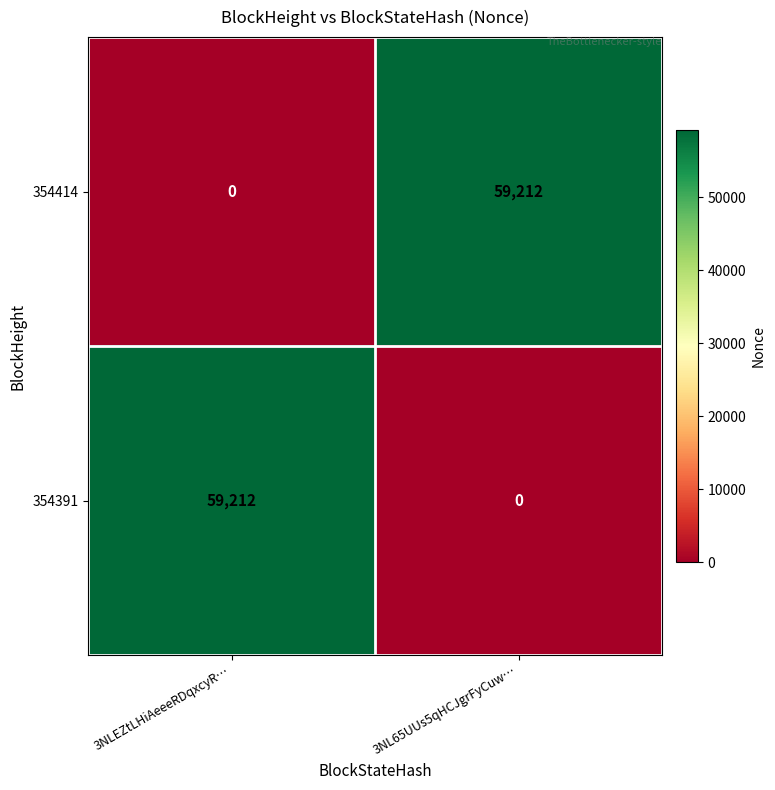

What is the total value across all series at 3NL65UUs5qHCJgrFyCuw…?

59212